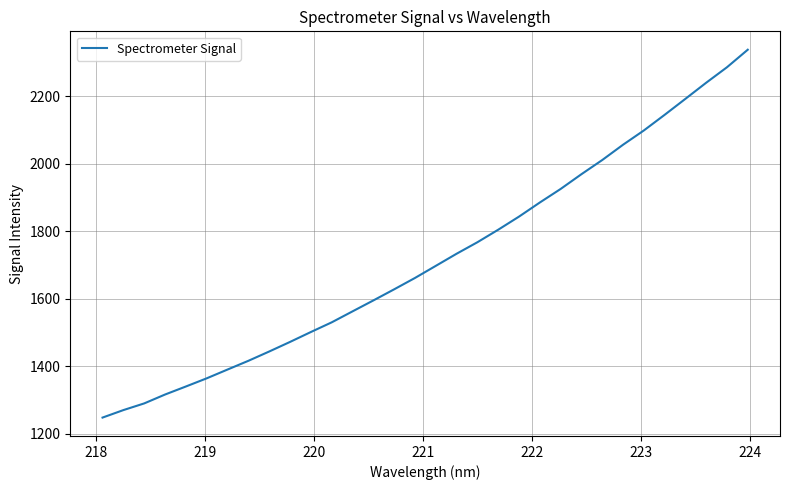

What is the difference between the second highest and minimum values?

1038.8